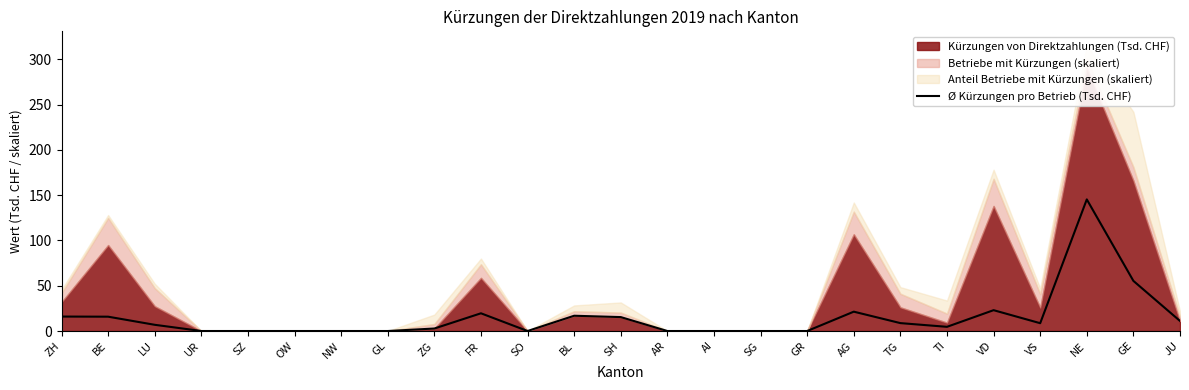

What is the change in value from SG to NE?

+145.3